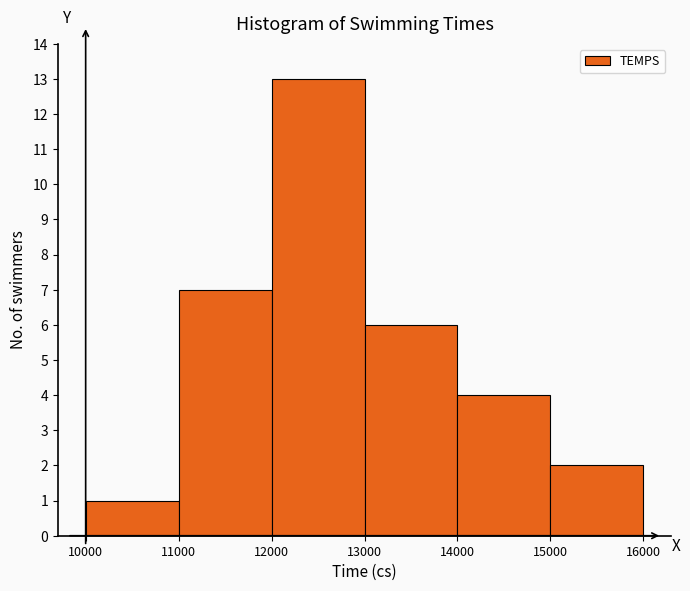

Reading left to right, list every bar in this chart as the range it spans on the x-axis followed by its height. The values are not printed on the chart, so give them approximately, as read against the axis.

10000 to 11000: 1
11000 to 12000: 7
12000 to 13000: 13
13000 to 14000: 6
14000 to 15000: 4
15000 to 16000: 2